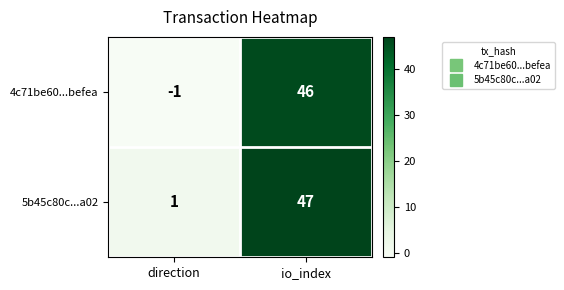

How many categories are shown in the chart?

2